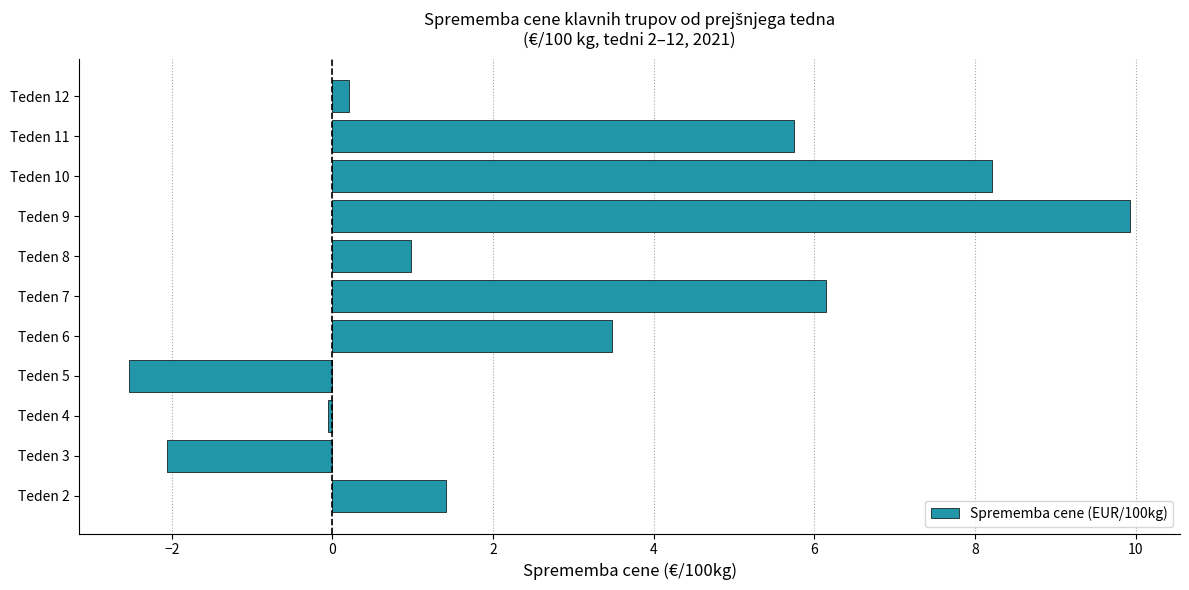

What is the difference between the second highest and second lowest values?

10.3